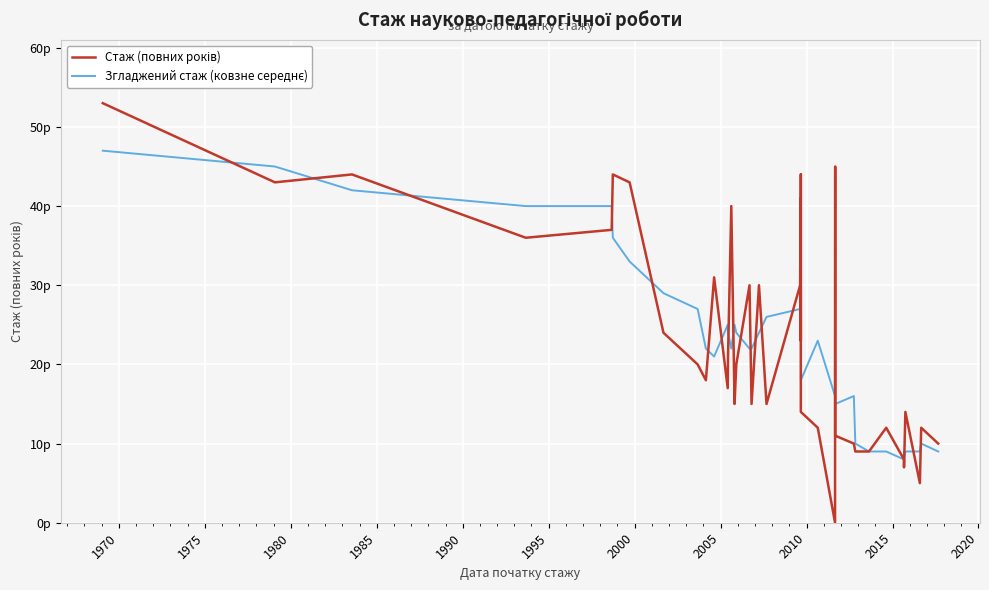

What is the greatest value displayed?

53